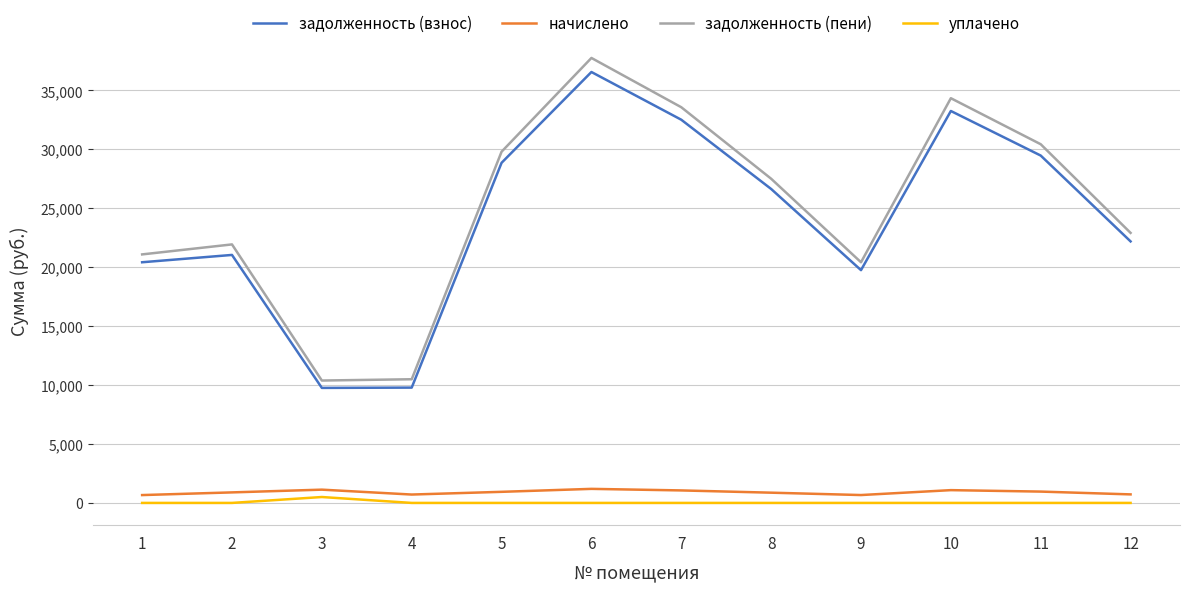

Does the chart display data point markers on the line(s)?

No